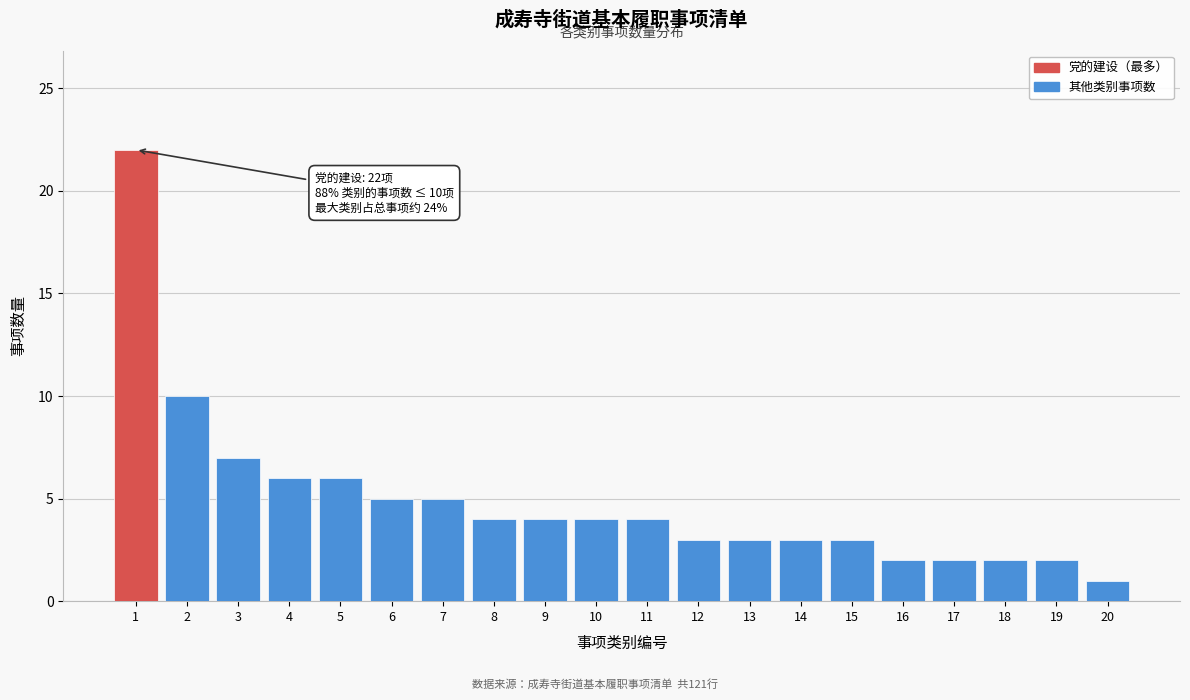

Reading right to left, transcribe all the data shown in this chart.

1	2	2	2	2	3	3	3	3	4	4	4	4	5	5	6	6	7	10	22